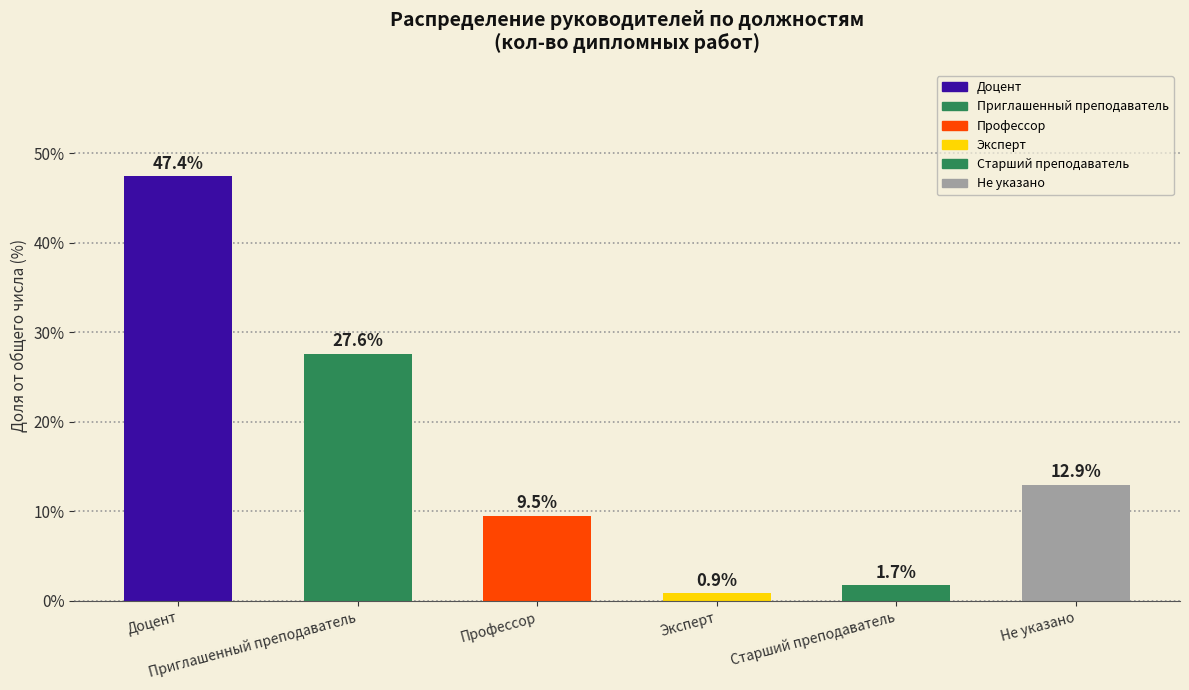

True or false: the data shows 15 at .

True